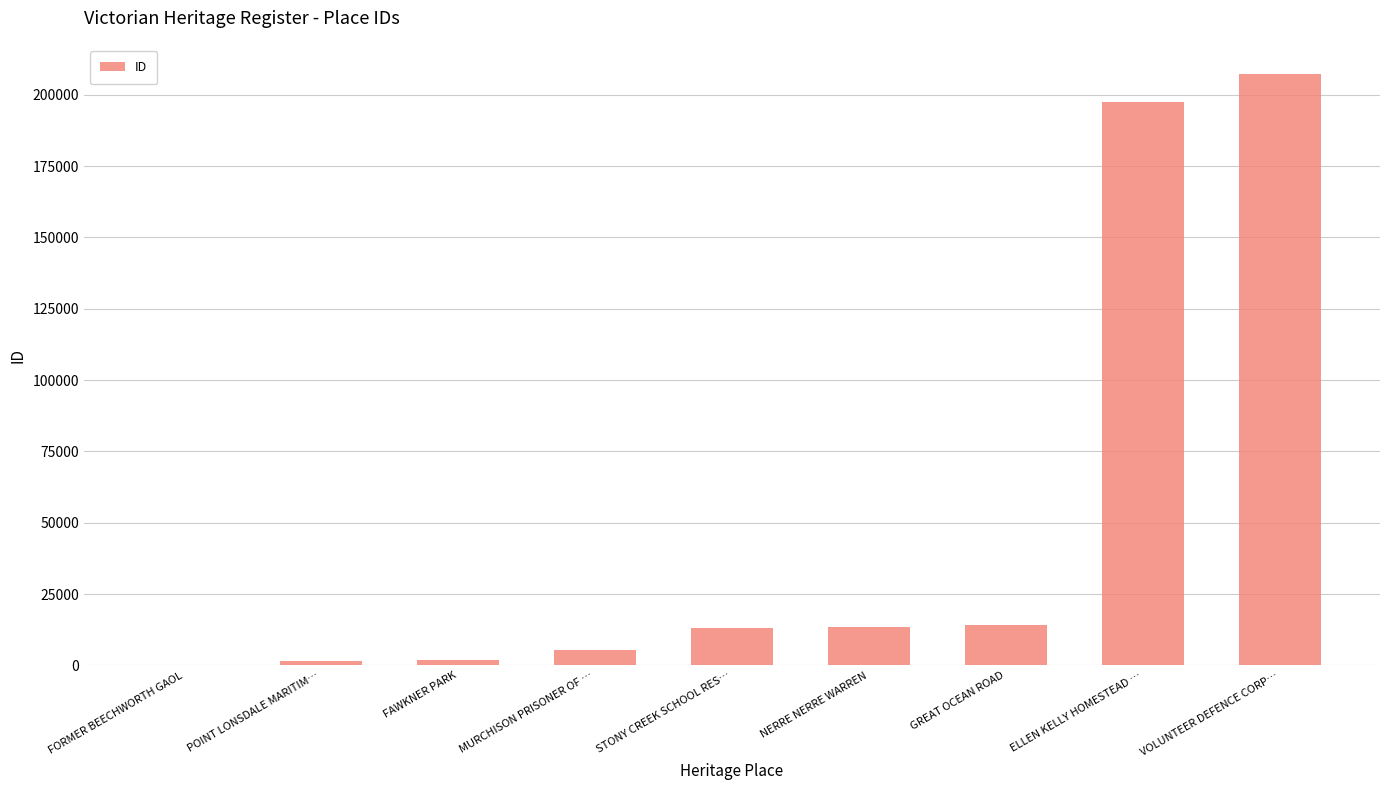

The value at ELLEN KELLY HOMESTEAD … is 44086. True or false?

False